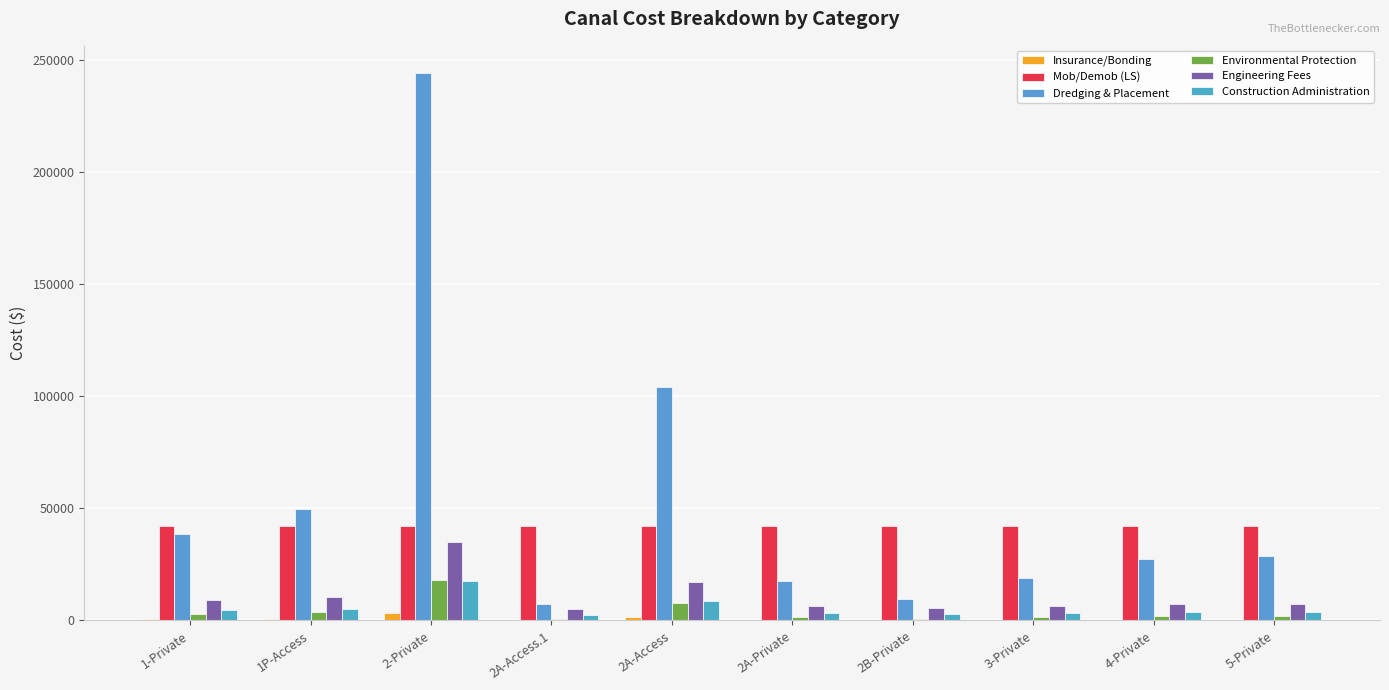

Is it true that Construction Administration equals 8736.3 at 1P-Access?

False